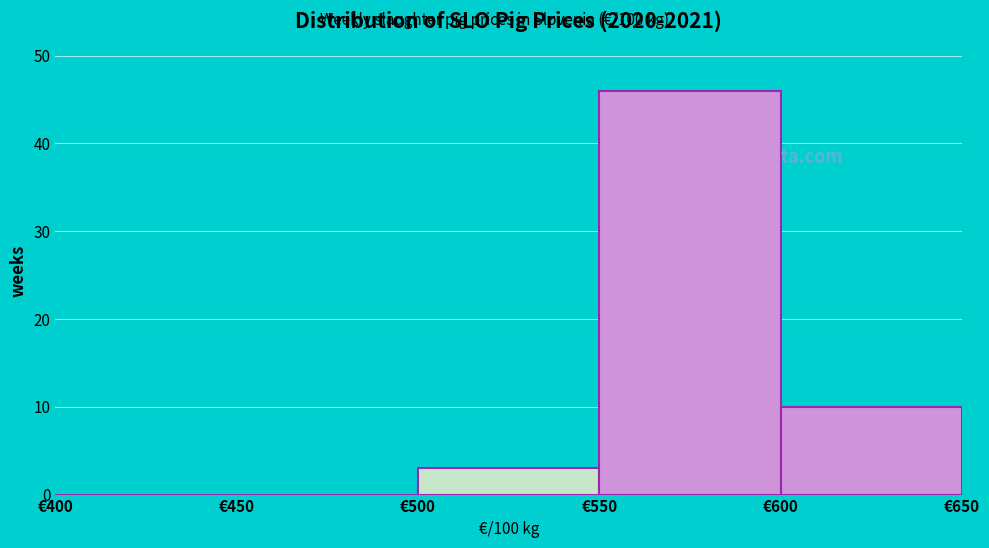

Over which range of the x-axis is the bar tallest?

550 to 600